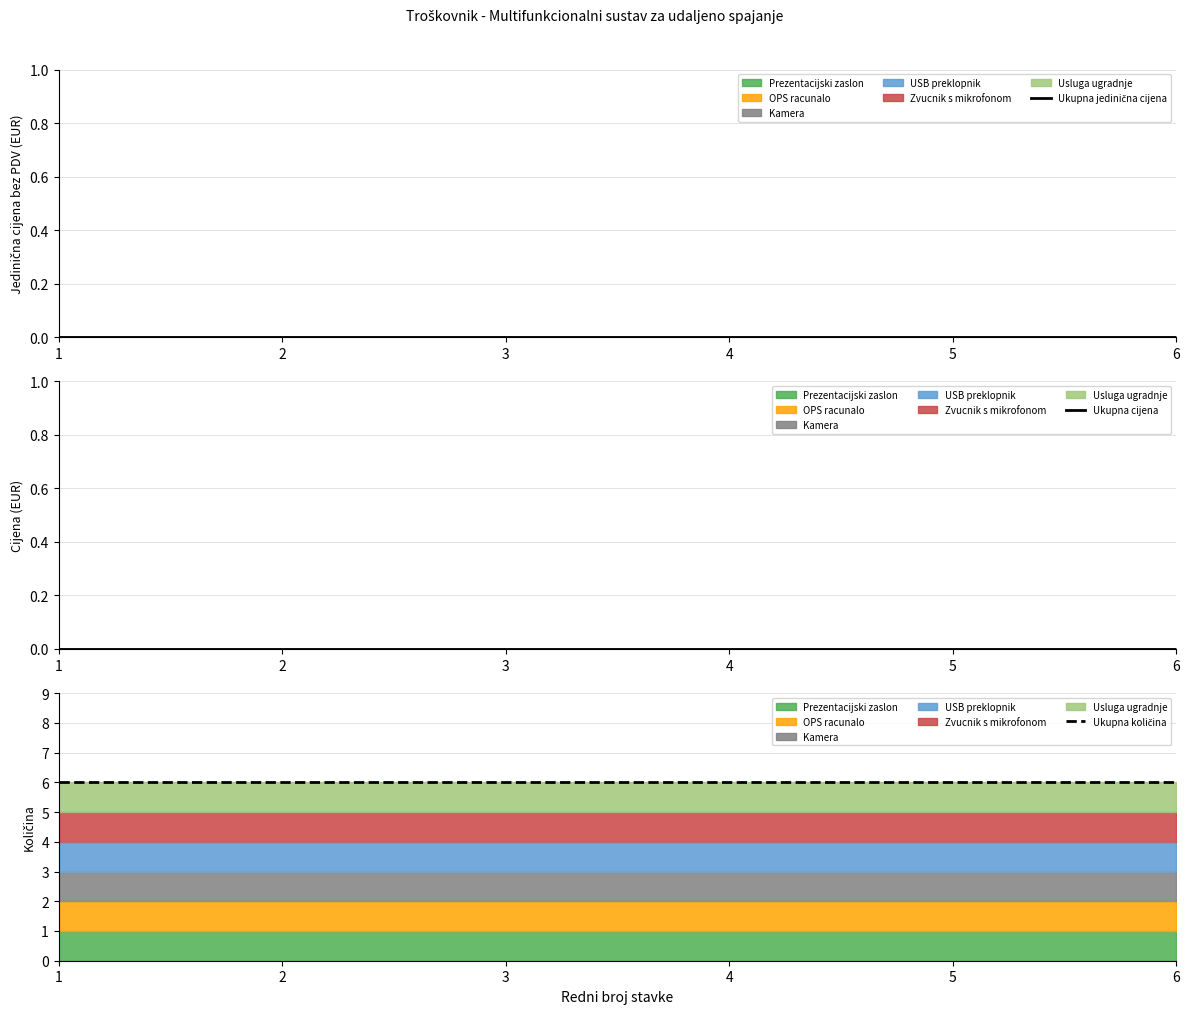

Which has a higher value, 3 or 4?

3